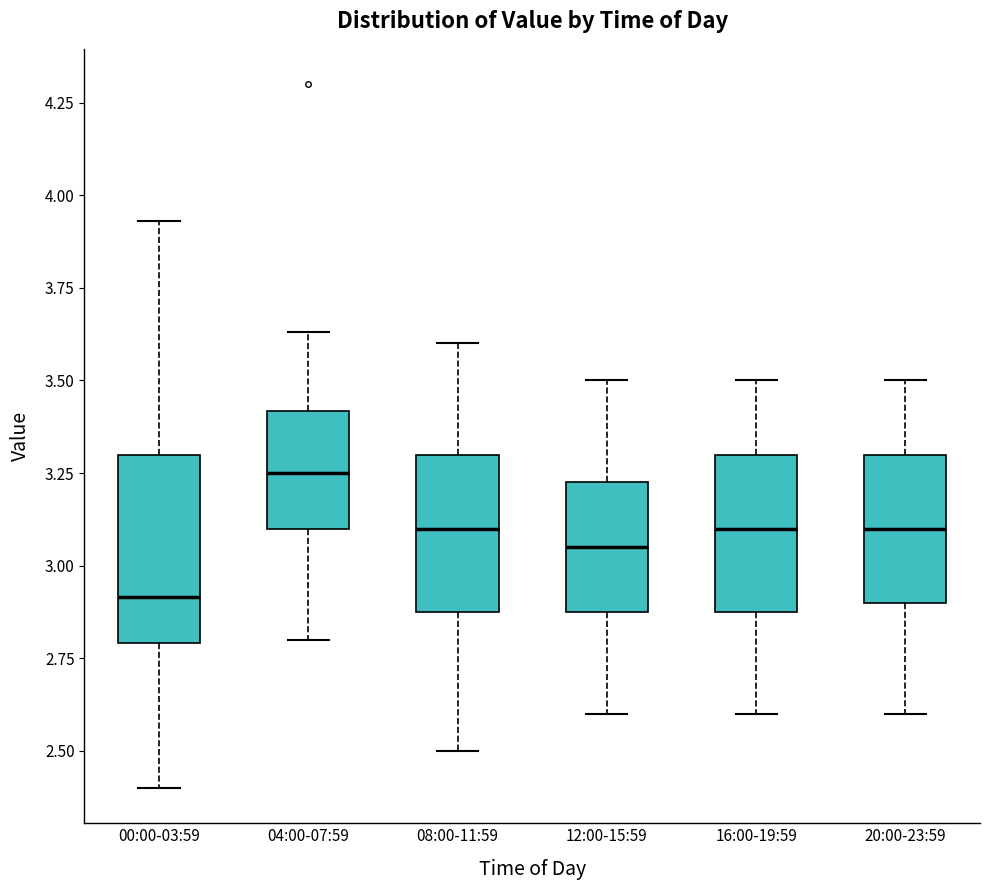

Comparing the boxes themselves (not the whiskers), which one is the tallest?

00:00-03:59